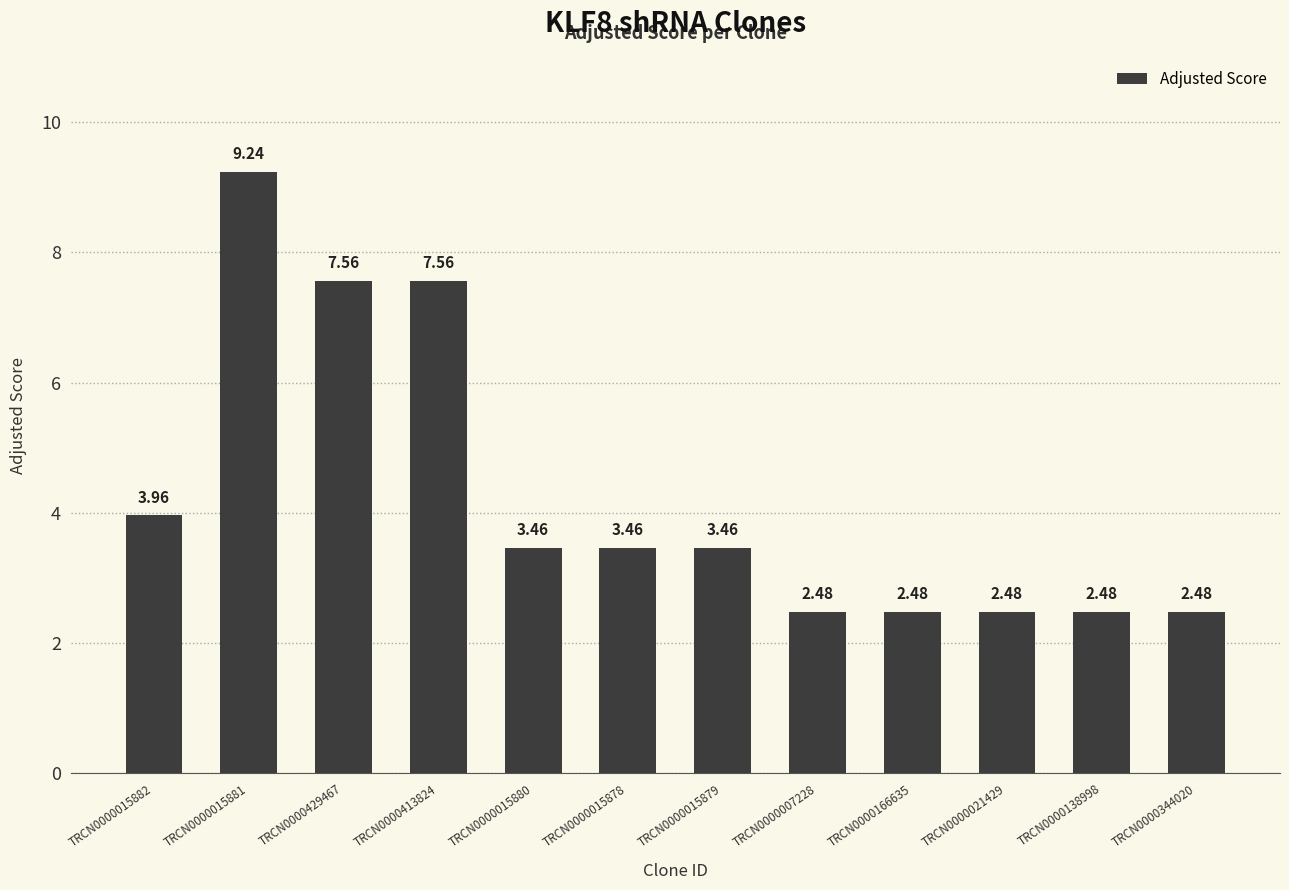

What is the sum of the values at TRCN0000021429 and TRCN0000166635?

5.0